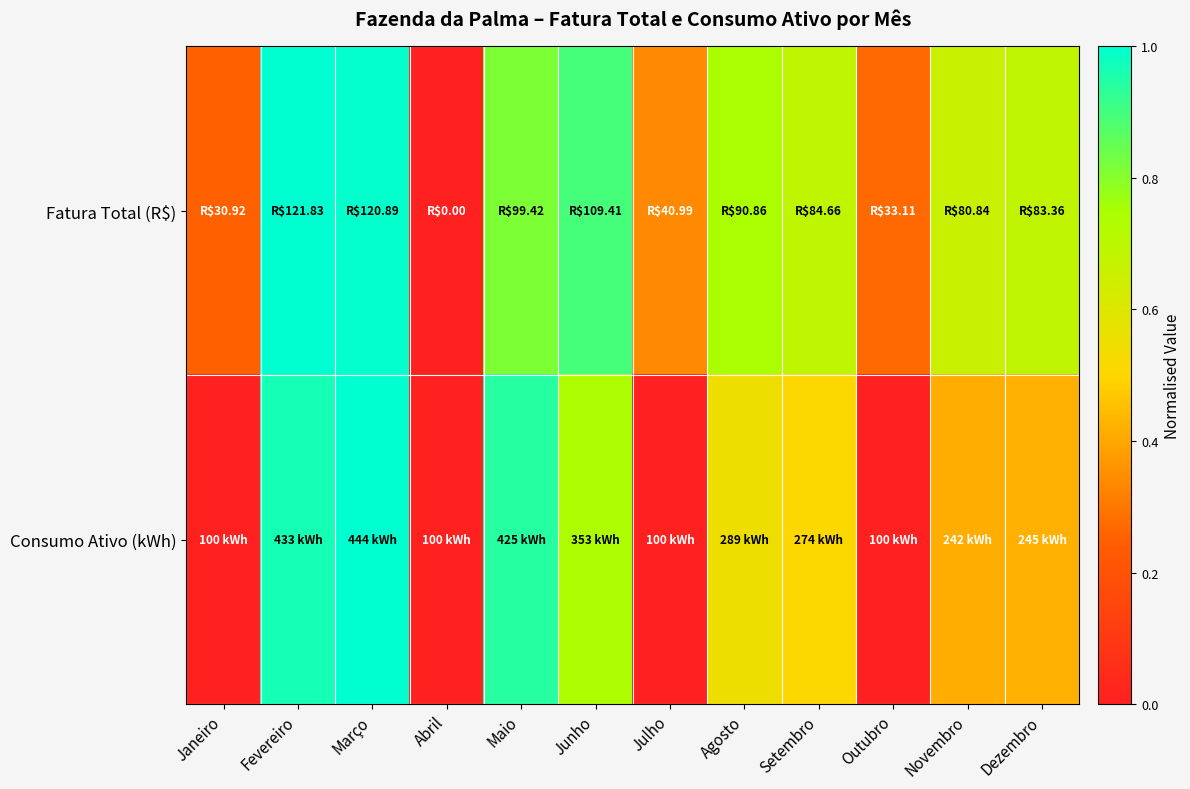

Rank the series by their maximum value, from lowest to highest.

Fatura Total (R$), Consumo Ativo (kWh)